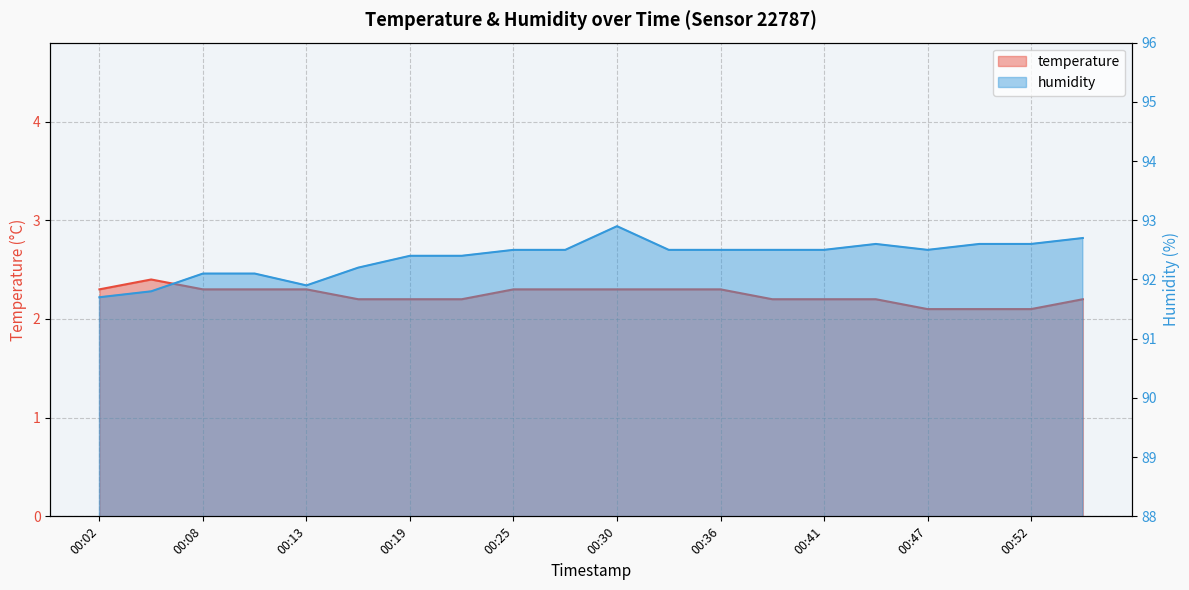

What is the difference between the maximum and minimum values in the humidity series?

1.2